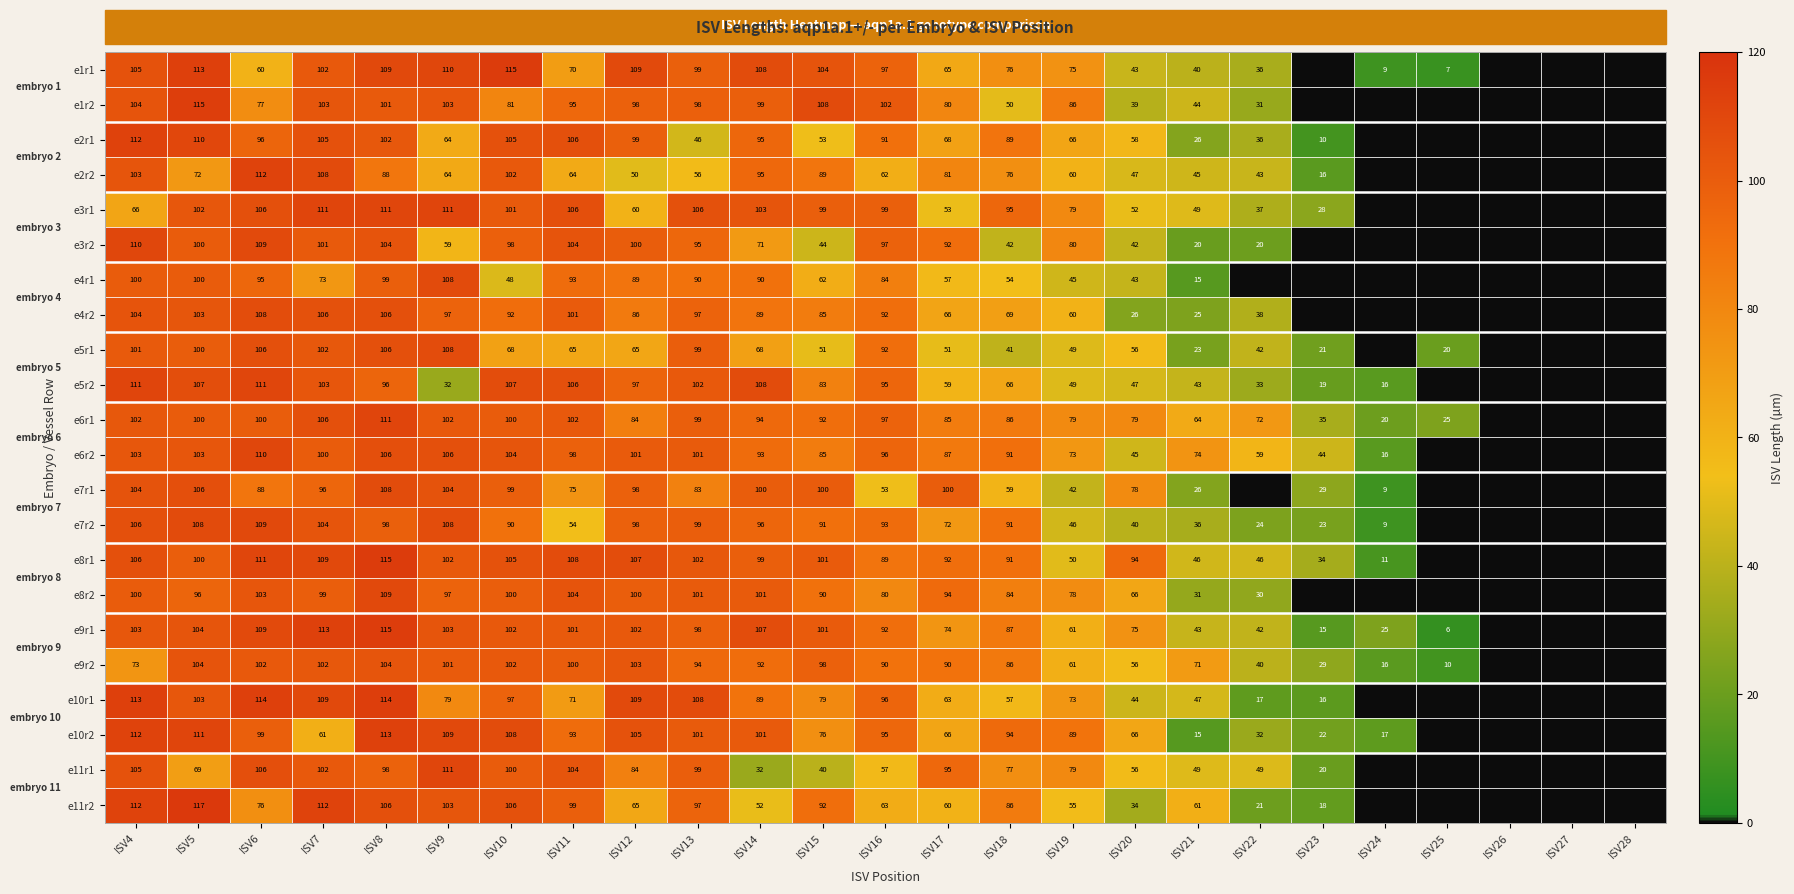

Is the value of e7r2 at ISV20 greater than the value of e1r2 at ISV4?

No